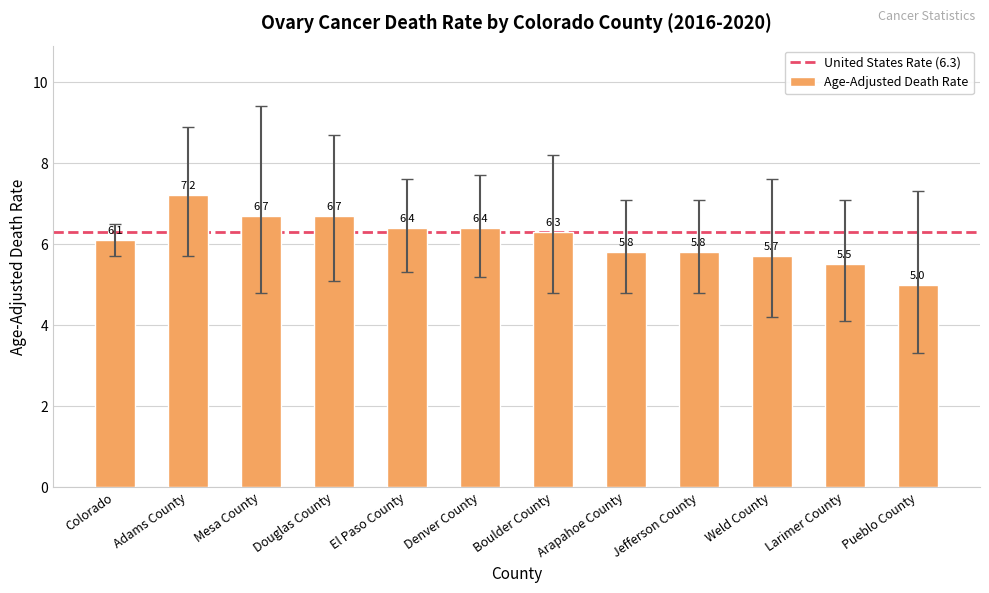

What is the smallest value displayed?

5.0